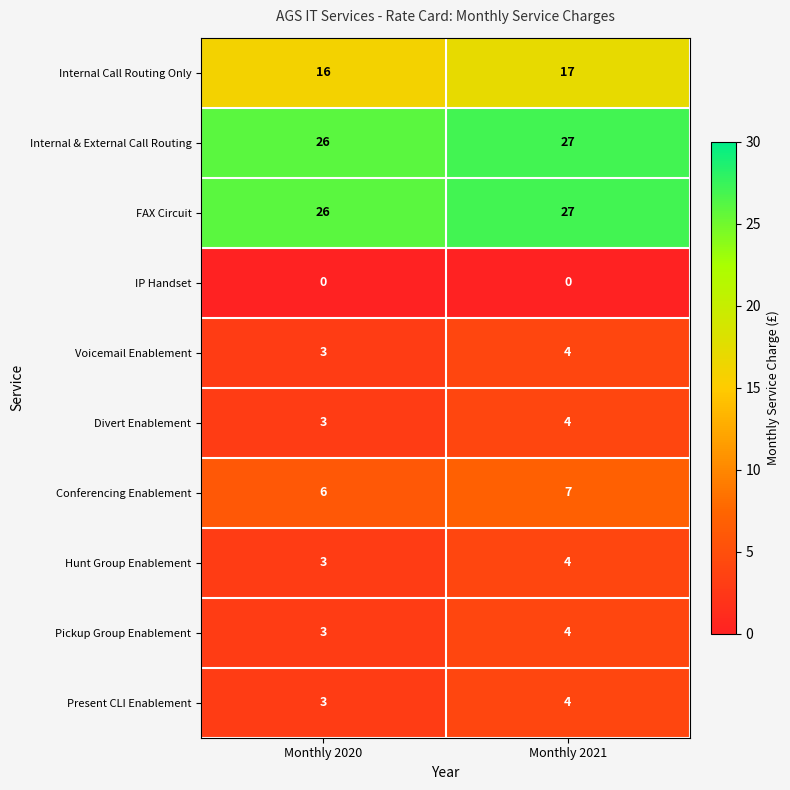

At which category does the chart reach its peak across all series?

Monthly 2021